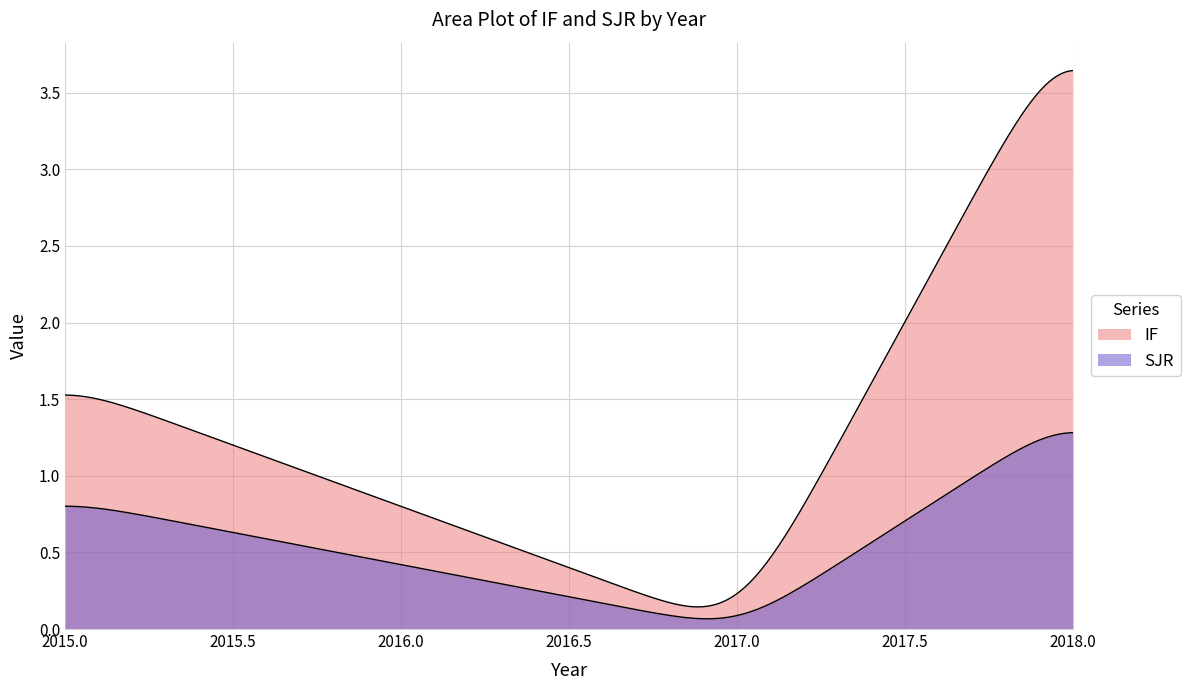

How many data points does each series have?

4